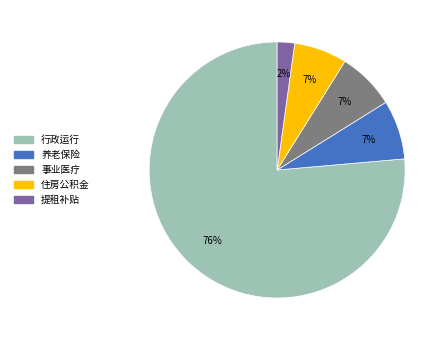

To the nearest percent, what is the average slice percentage?

20%